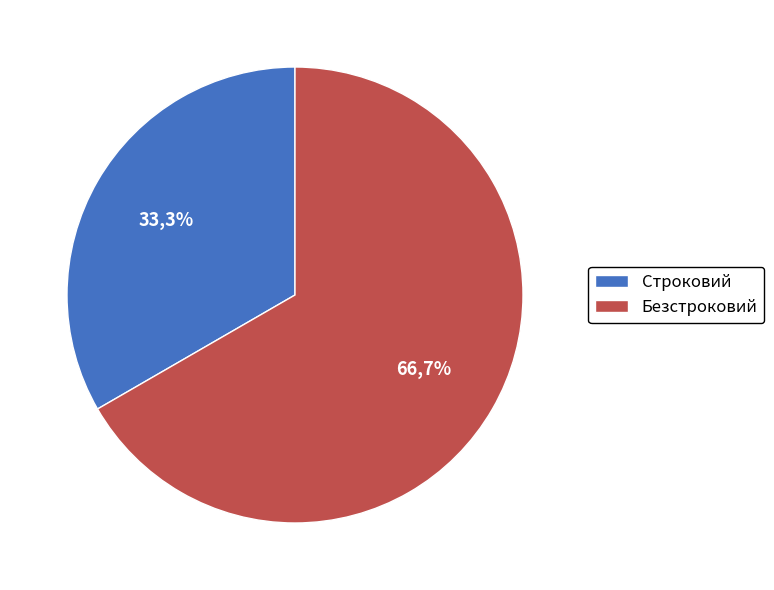

How many slices are in this pie chart?

2